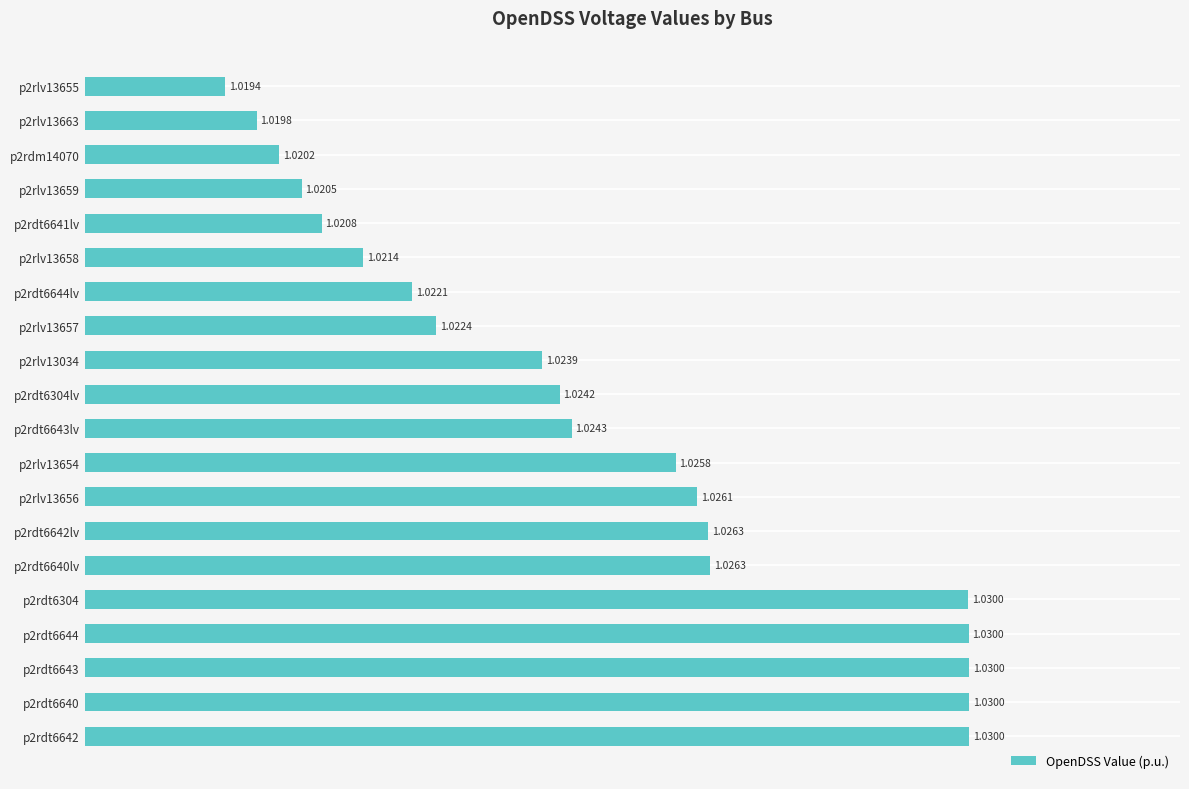

Which has a higher value, p2rdt6640lv or p2rlv13654?

p2rdt6640lv